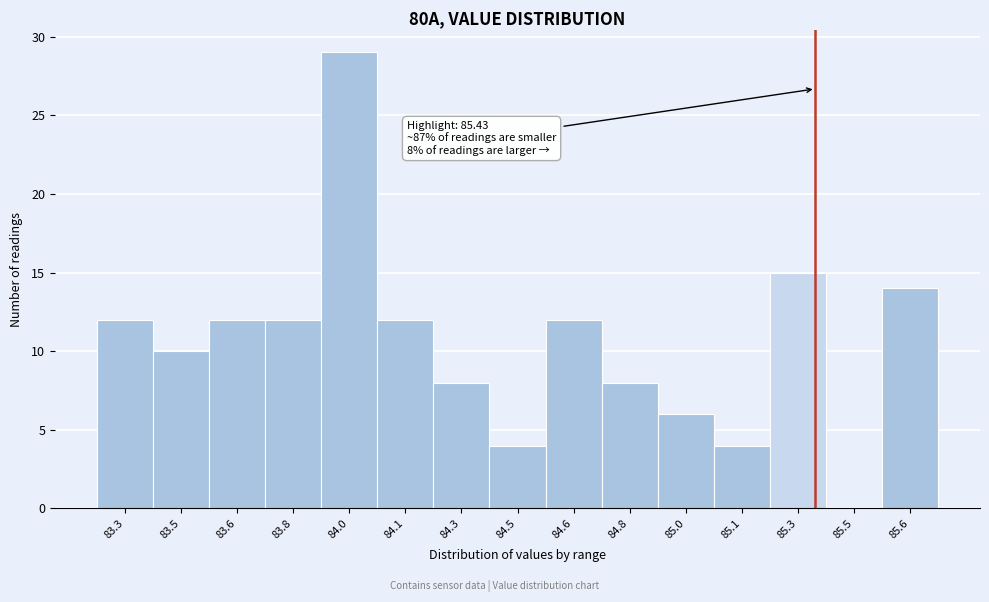

Reading left to right, list all the values displayed in this chart.

83.3=12	83.5=10	83.6=12	83.8=12	84.0=29	84.1=12	84.3=8	84.5=4	84.6=12	84.8=8	85.0=6	85.1=4	85.3=15	85.5=0	85.6=14